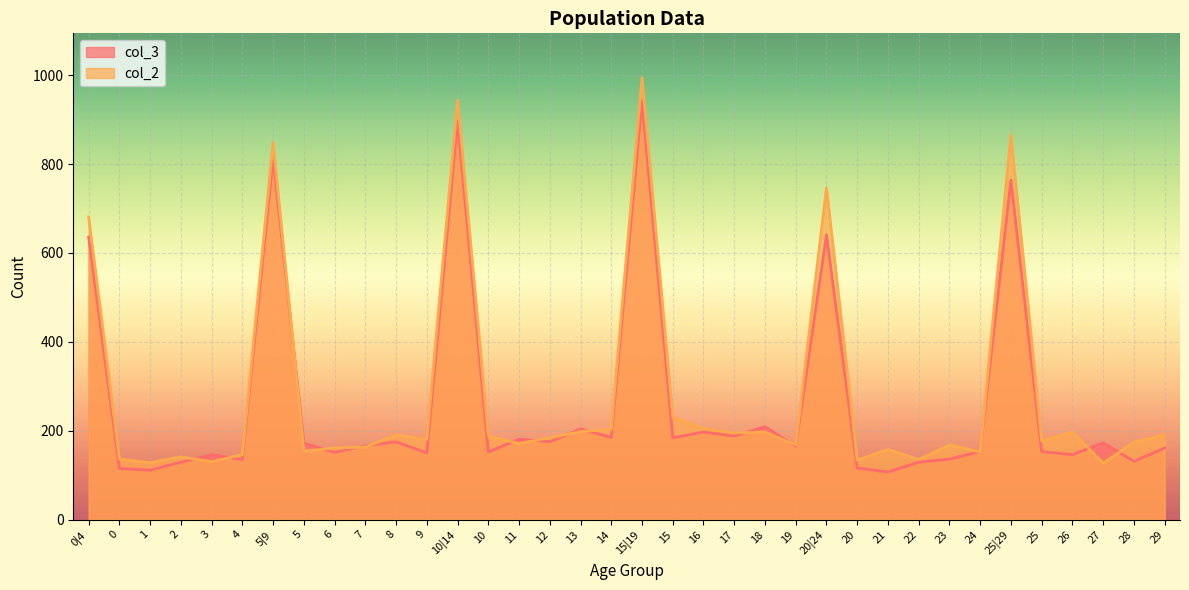

In col_3, how many points are higher than both neighbors (excluding endpoints)?

12